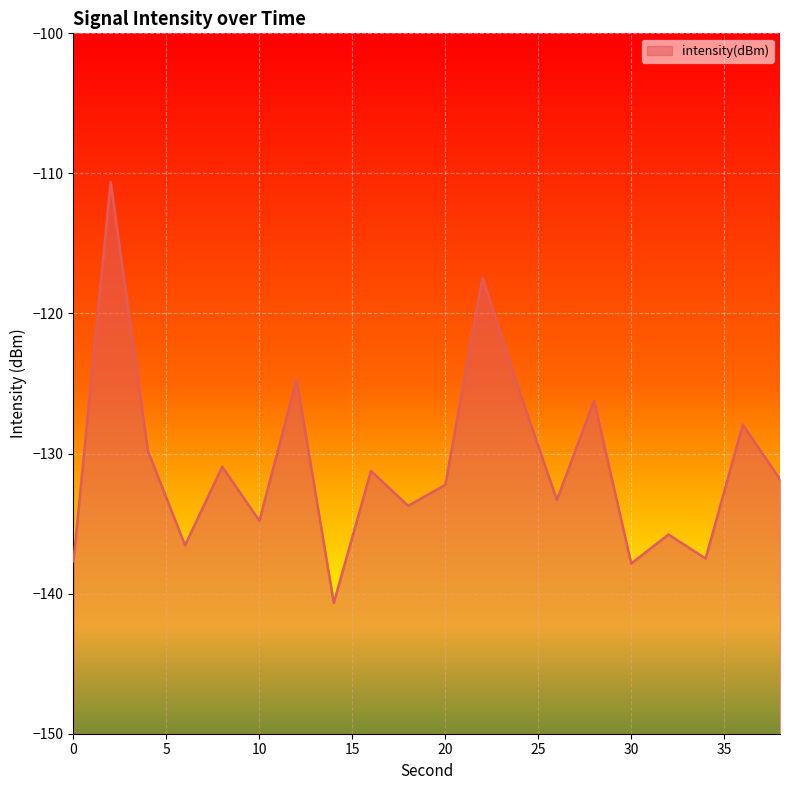

Read the value at 12.

-124.7